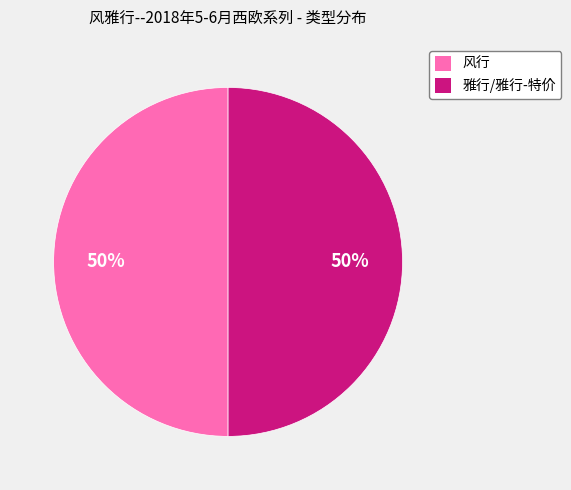

To the nearest percent, what percentage of the pie is 雅行?

50%